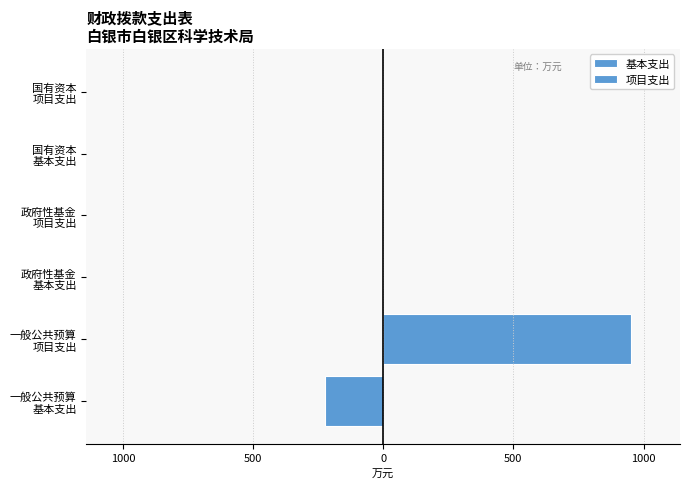

How many bars are there in total?

12